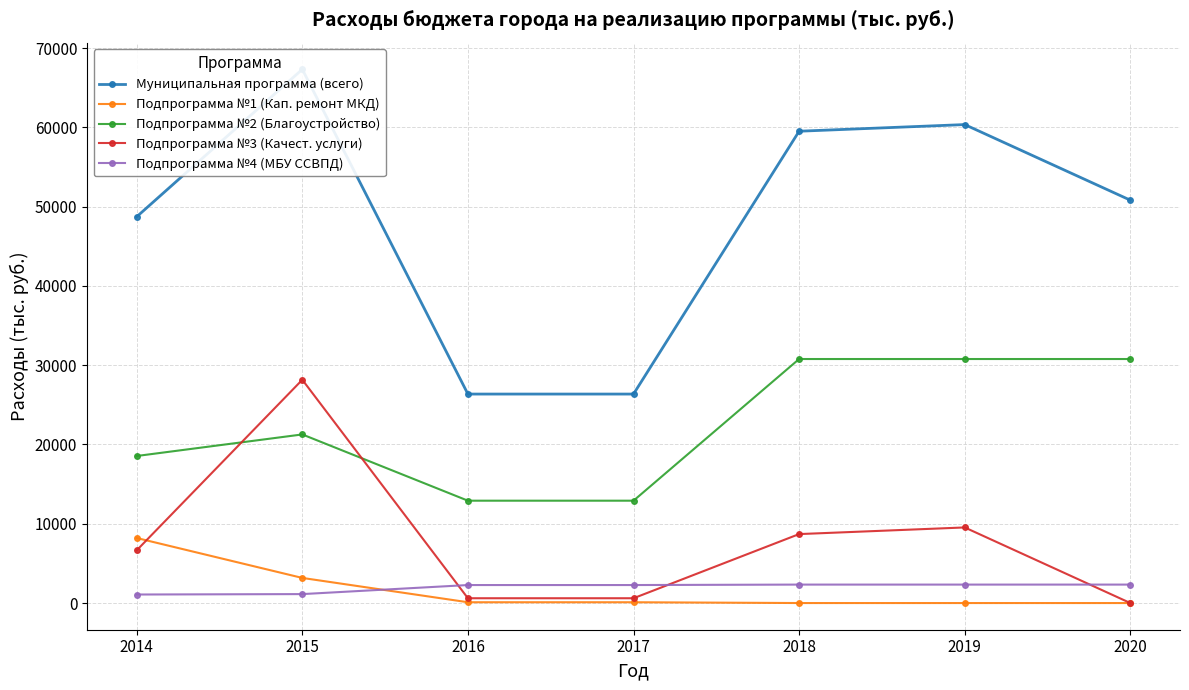

How many lines are shown in the chart?

5